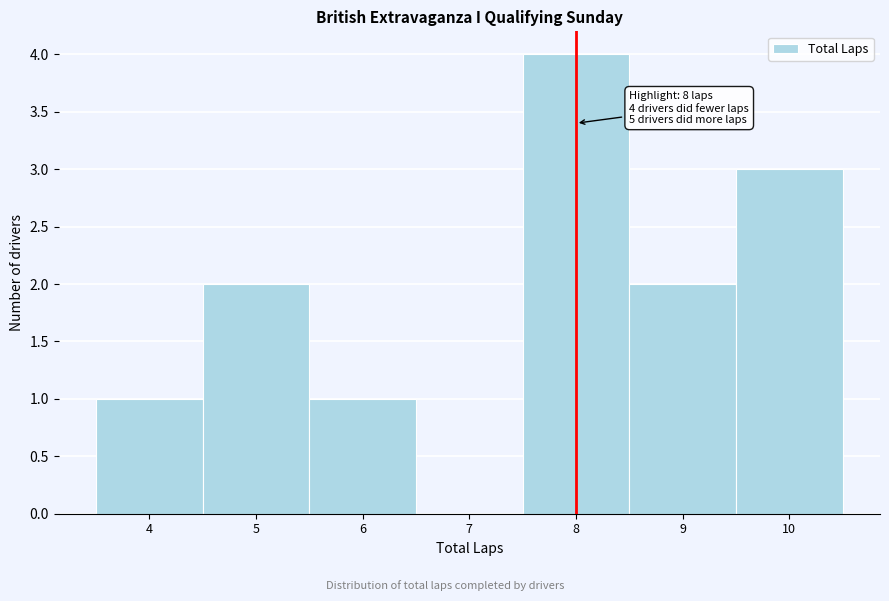

Over which range of the x-axis is the bar tallest?

7.5 to 8.5